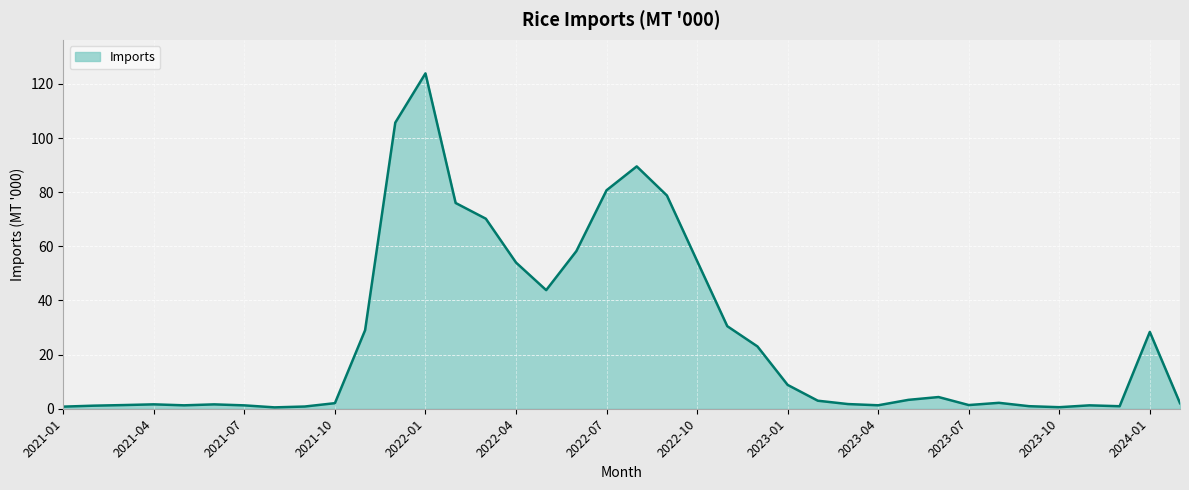

What is the difference between the maximum and minimum values?

123.4